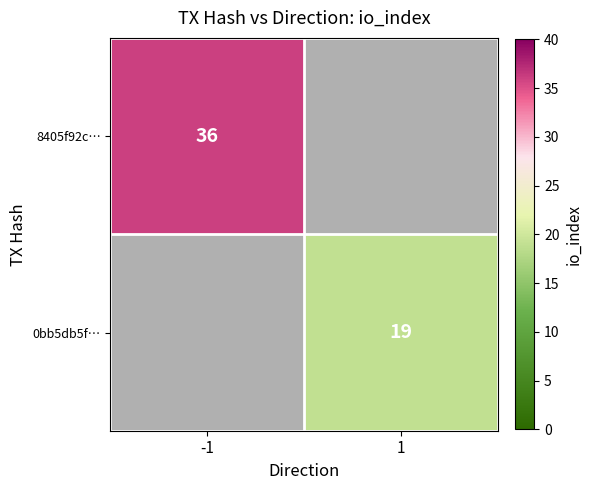

The value of 8405f92c… at -1 is 36. True or false?

True